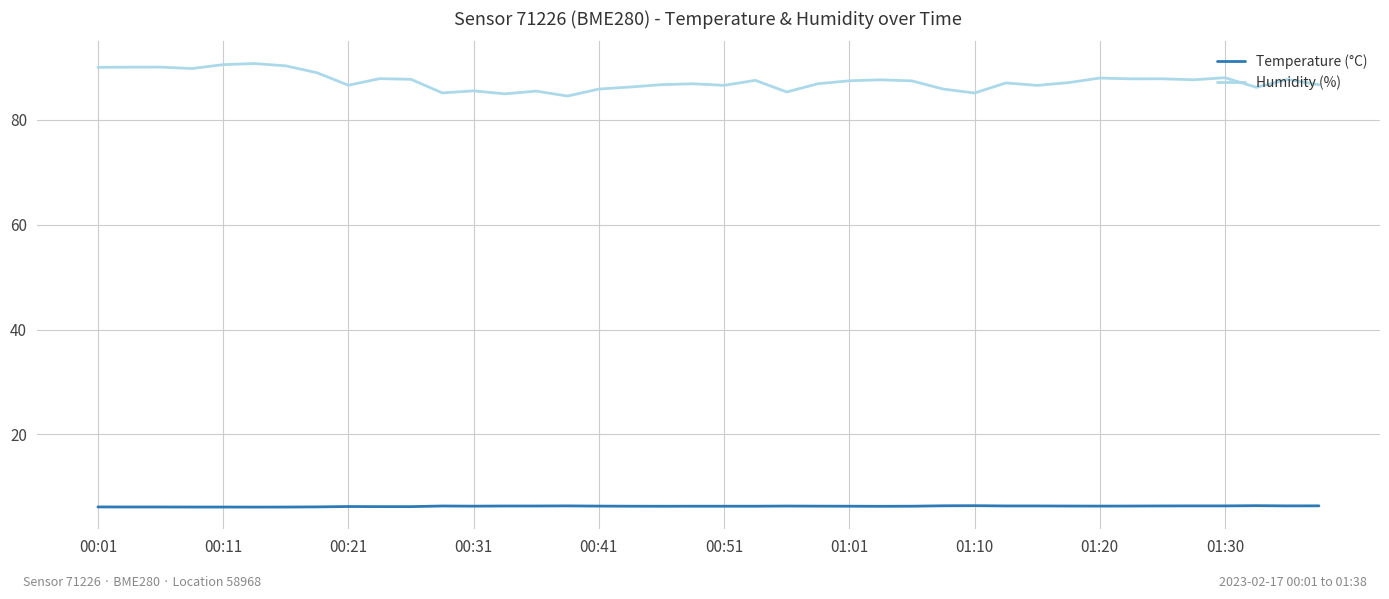

List the series in order of their peak value, lowest first.

Temperature (°C), Humidity (%)